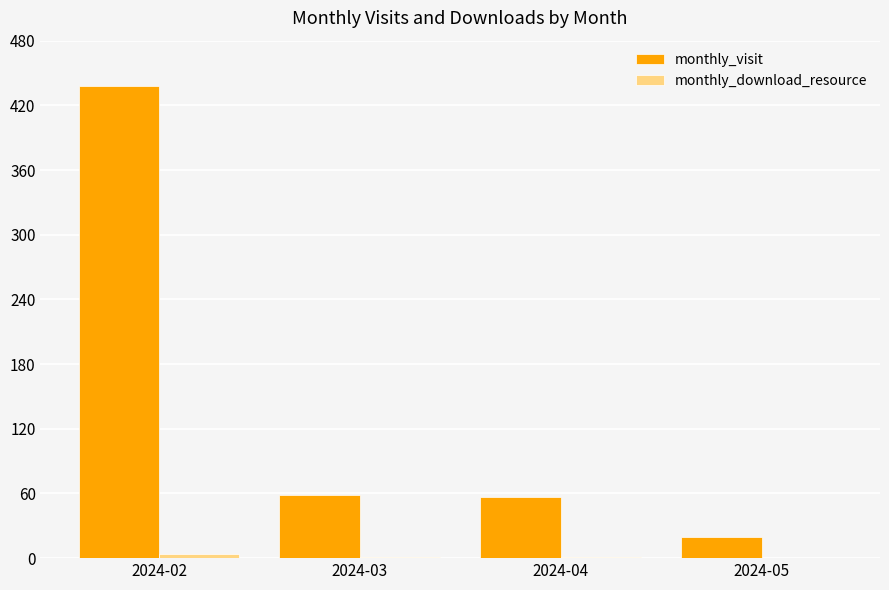

Which series changed the most between 2024-03 and 2024-05?

monthly_visit